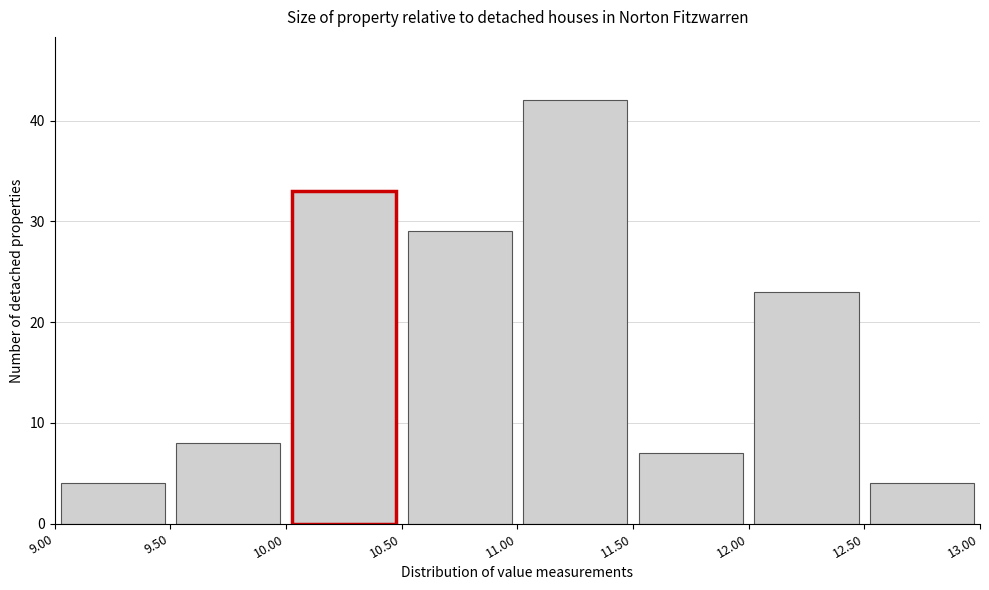

Reading left to right, list every bar in this chart as the range it spans on the x-axis followed by its height. The values are not printed on the chart, so give them approximately, as read against the axis.

9.00 to 9.50: 4
9.50 to 10.00: 8
10.00 to 10.50: 33
10.50 to 11.00: 29
11.00 to 11.50: 42
11.50 to 12.00: 7
12.00 to 12.50: 23
12.50 to 13.00: 4